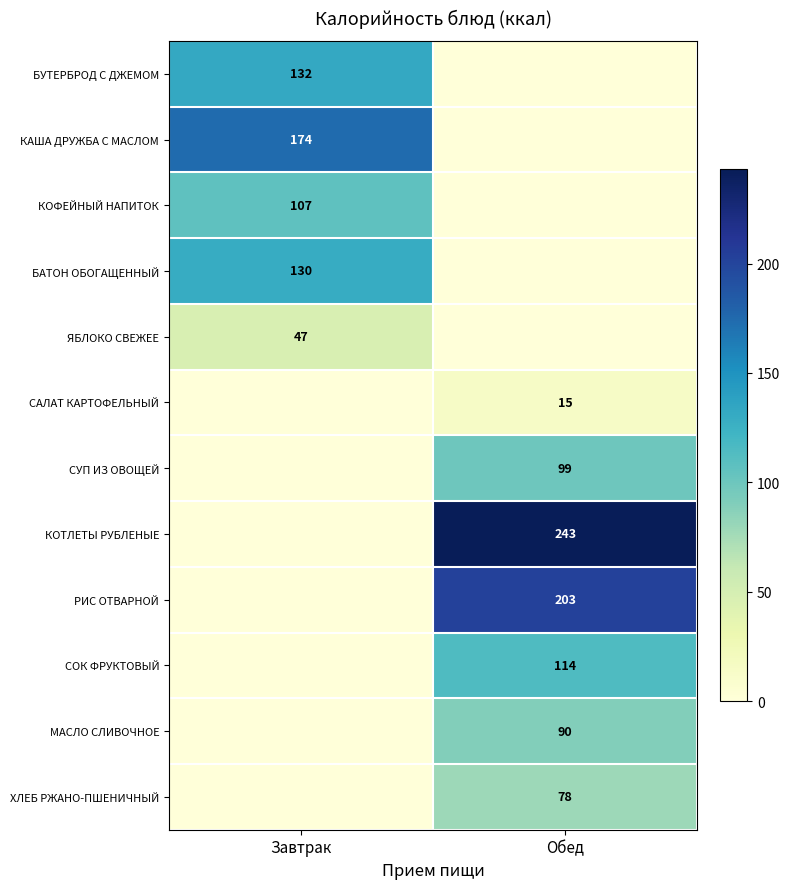

How many distinct data groups are displayed?

12